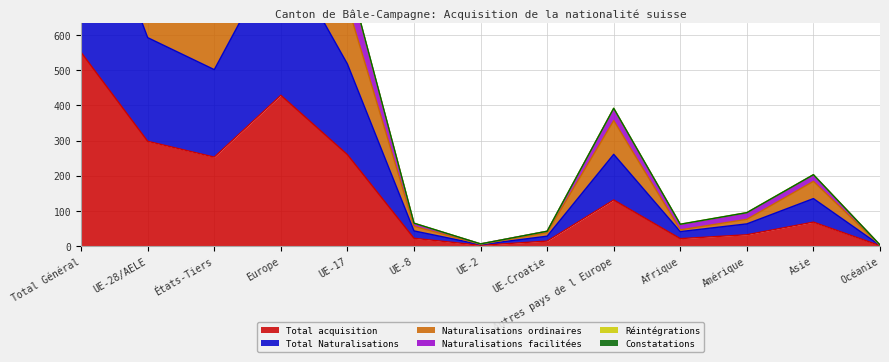

Where does the Naturalisations facilitées series first go above 203?

Total Général